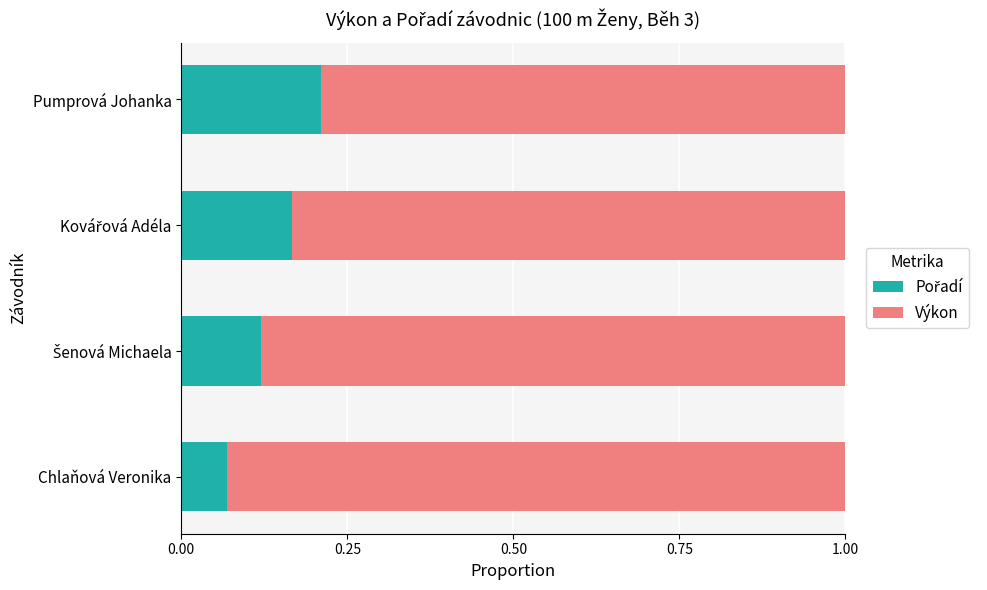

What is the total value across all series at Pumprová Johanka?

1.0